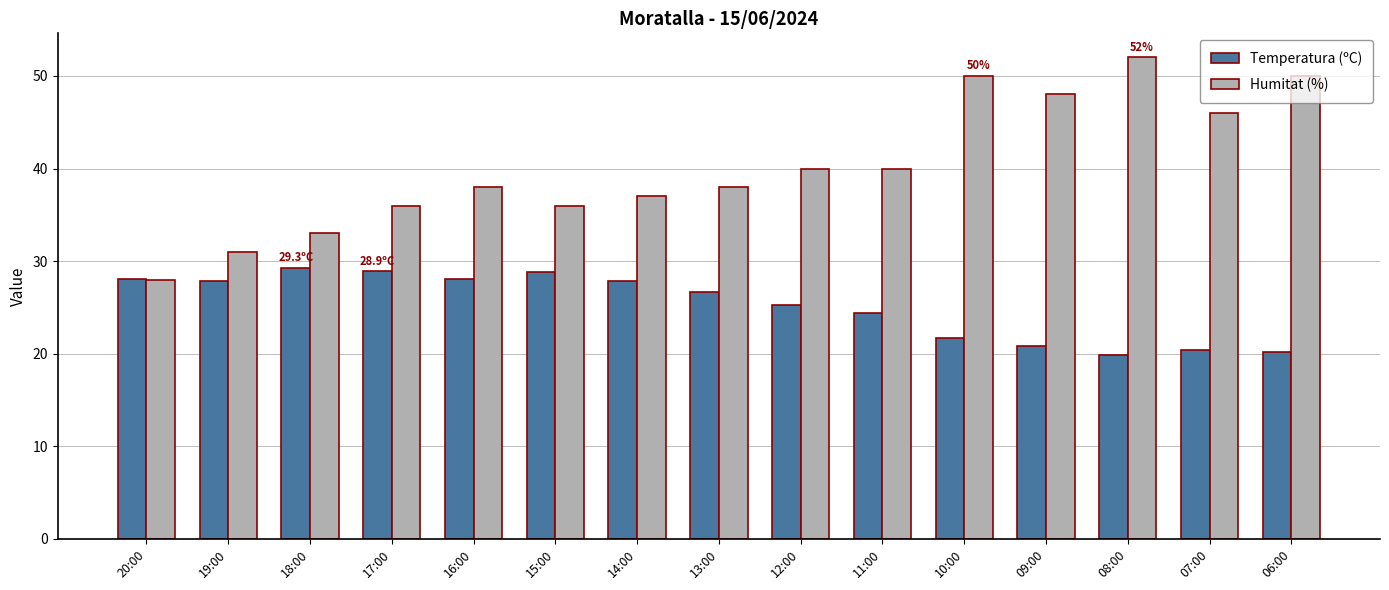

What is the sum of the Temperatura (ºC) values at 17:00 and 06:00?

49.1